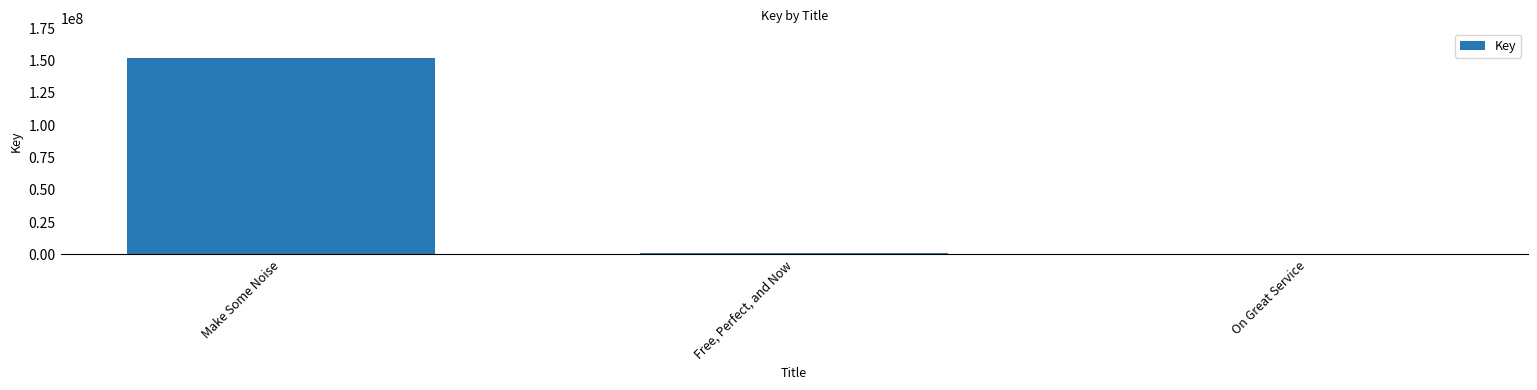

Between Free, Perfect, and Now and Make Some Noise, which is larger?

Make Some Noise